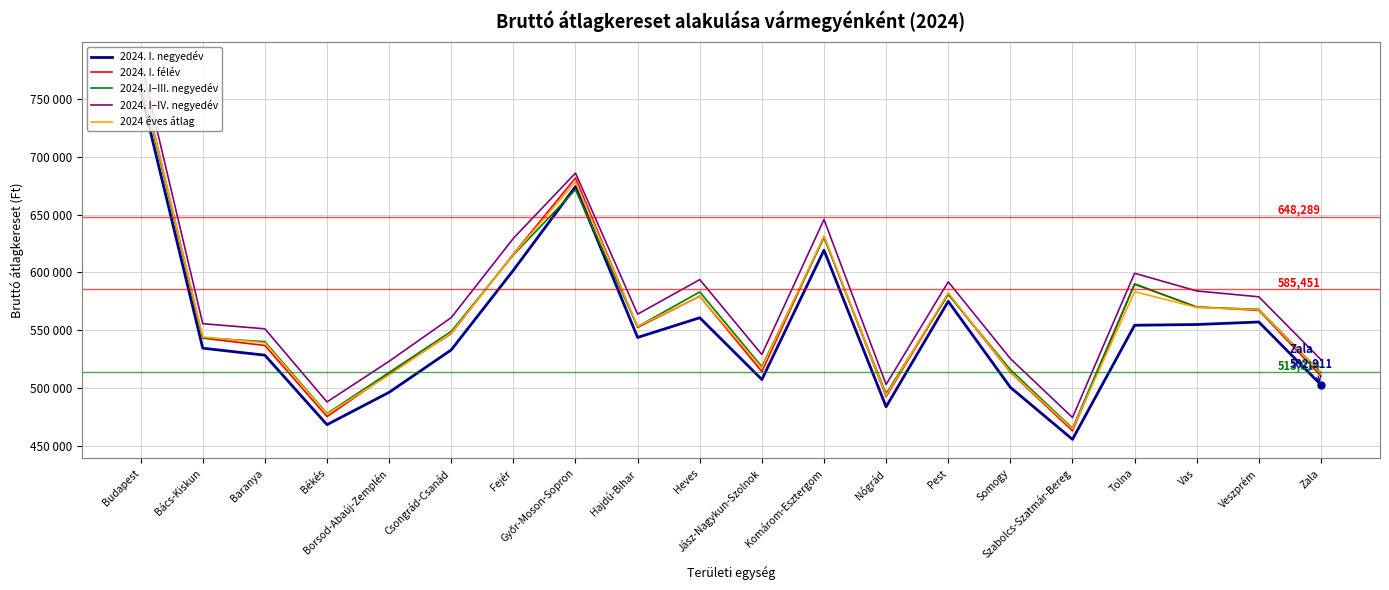

How many times do 2024. I. negyedév and 2024. I–III. negyedév cross each other?

2